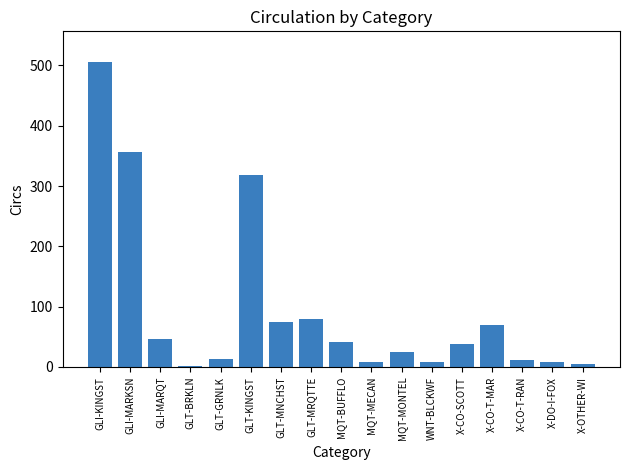

Which category has the highest value across all series?

GLI-KINGST